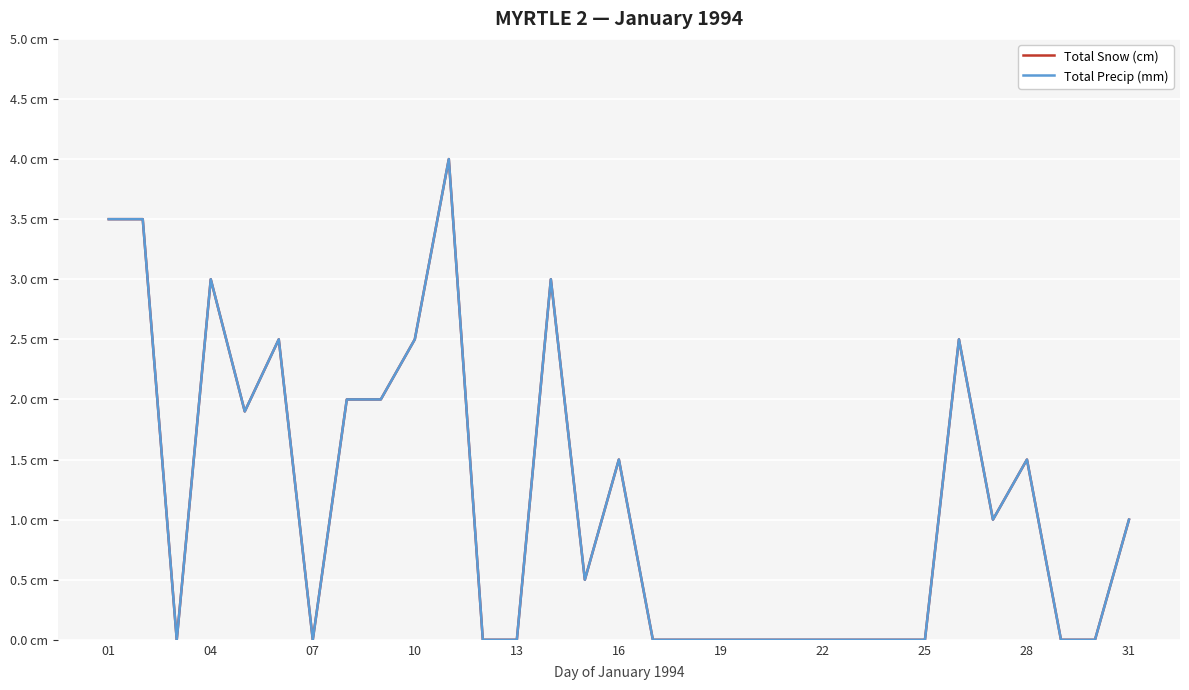

Does the chart display data point markers on the line(s)?

No